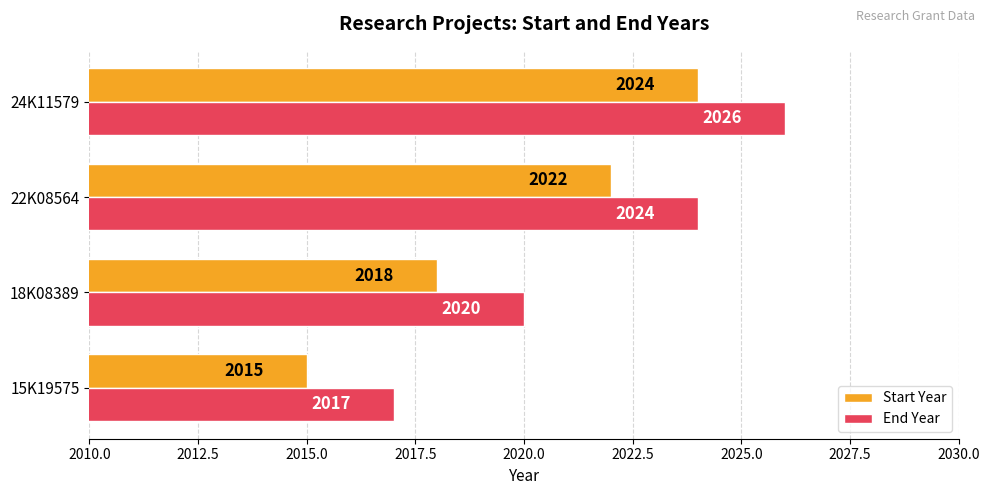

Rank the categories by Start Year value from highest to lowest.

24K11579, 22K08564, 18K08389, 15K19575